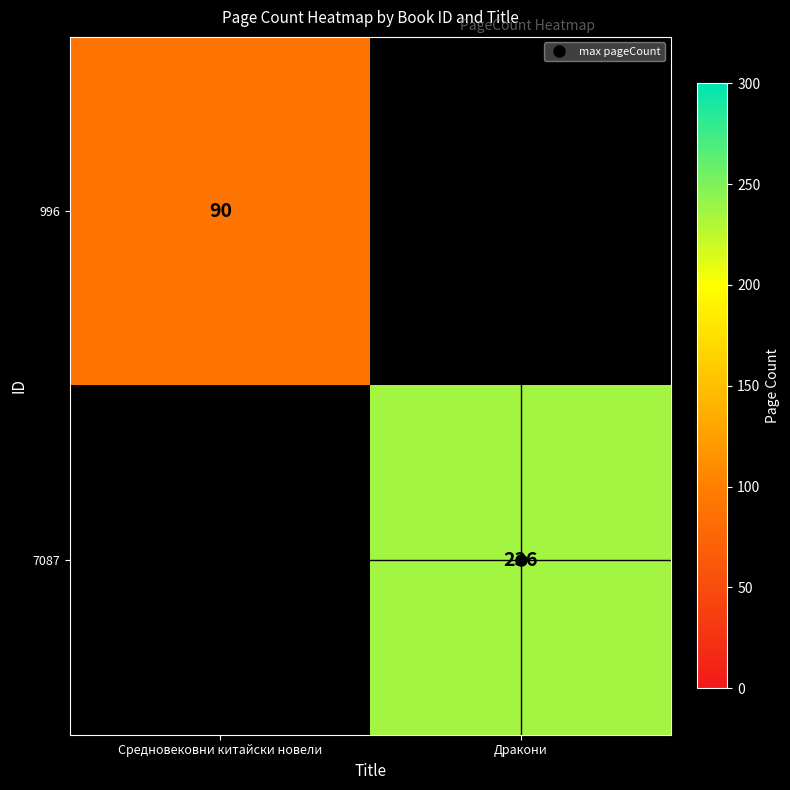

List the labels in order of 7087 value, smallest first.

Средновековни китайски новели, Дракони